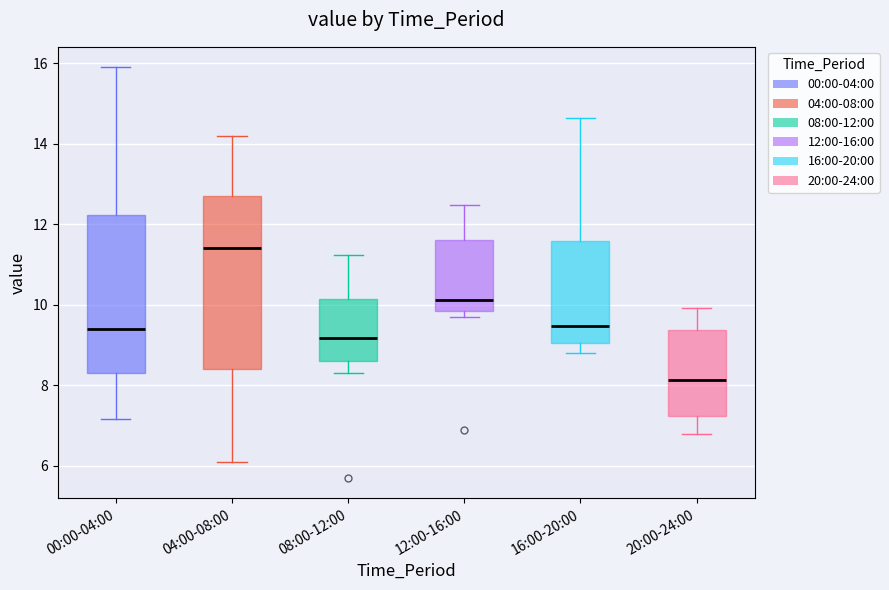

Where does the median line of the box for 20:00-24:00 sit on the y-axis? The values are not printed on the chart, so give them approximately, as read against the axis.

8.2